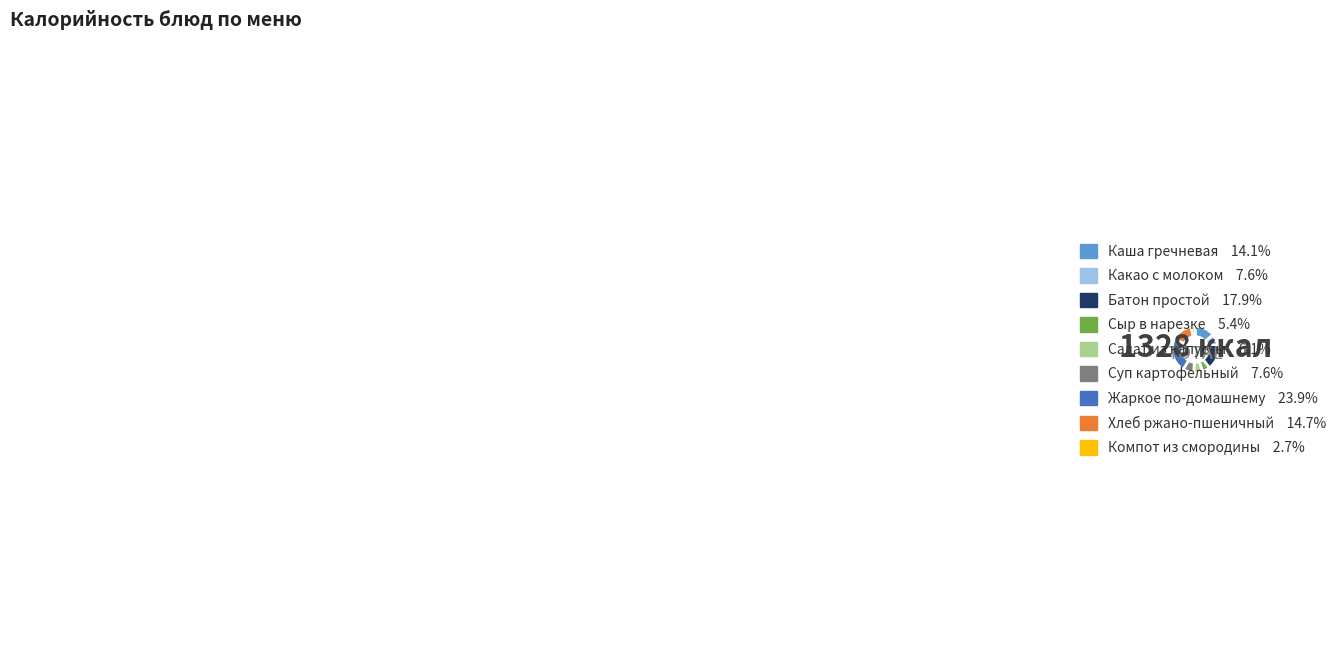

Which category has the smallest portion of the pie?

Компот из смородины